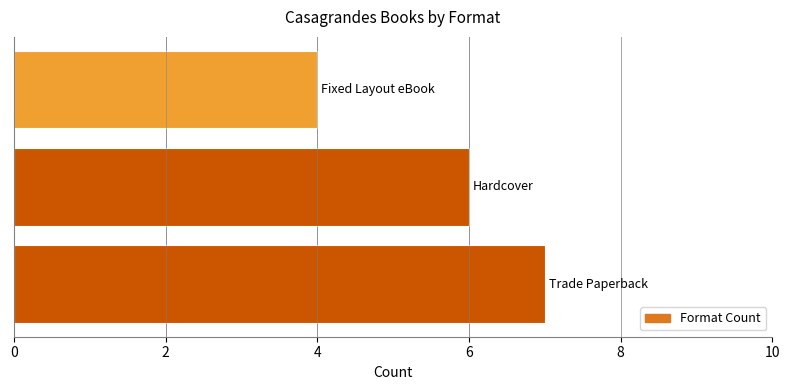

Count the values in the range 4 to 7.

3